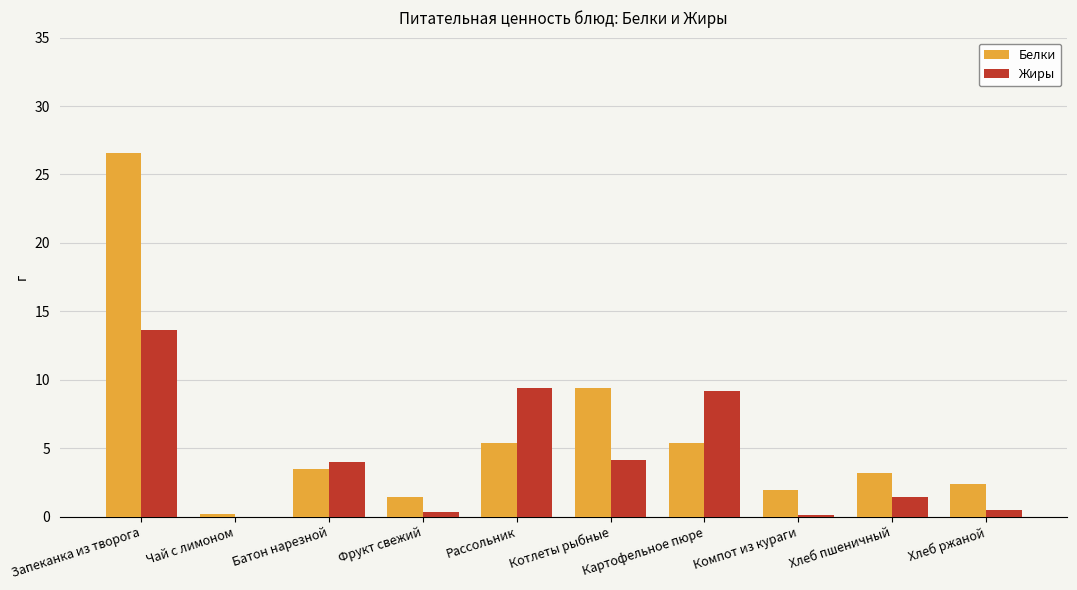

Between Батон нарезной and Картофельное пюре, which series saw the biggest shift?

Жиры